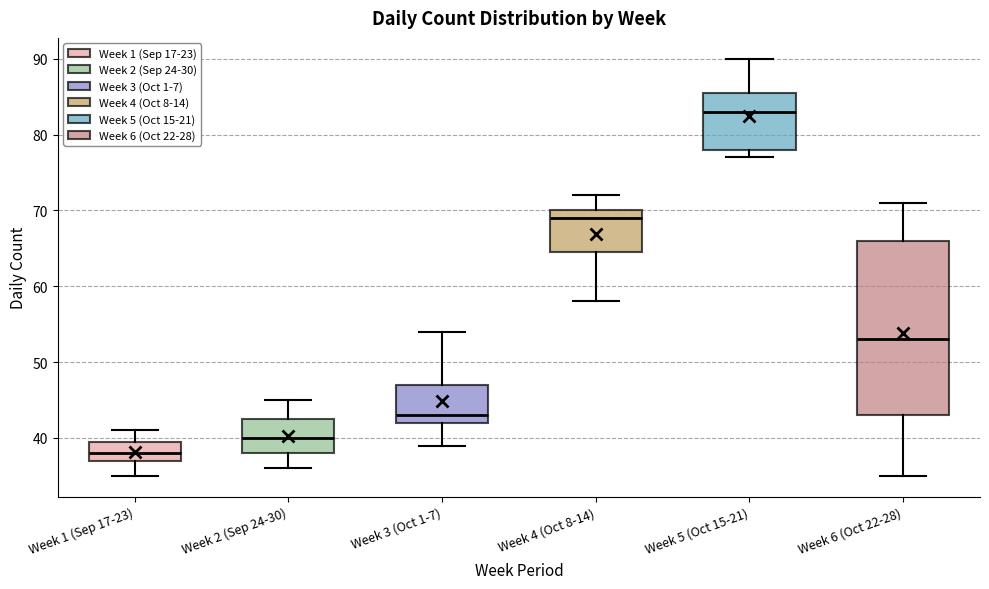

Reading left to right, read every box against the y-axis: the position of its median line, the range the box covers, and the ends of its whiskers. The values are not printed on the chart, so give them approximately, as read against the axis.

Week 1 (Sep 17-23): median 38, box 37 to 40, whiskers 35 to 41
Week 2 (Sep 24-30): median 40, box 38 to 43, whiskers 36 to 45
Week 3 (Oct 1-7): median 43, box 42 to 47, whiskers 39 to 54
Week 4 (Oct 8-14): median 69, box 65 to 70, whiskers 58 to 72
Week 5 (Oct 15-21): median 83, box 78 to 86, whiskers 77 to 90
Week 6 (Oct 22-28): median 53, box 43 to 66, whiskers 35 to 71